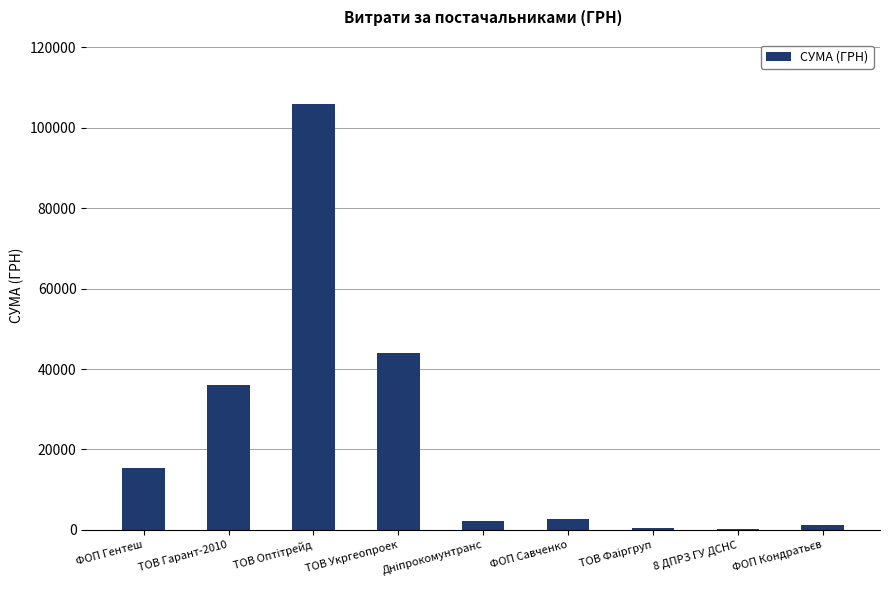

Is it true that the value at ТОВ Укргеопроек is 29482?

False